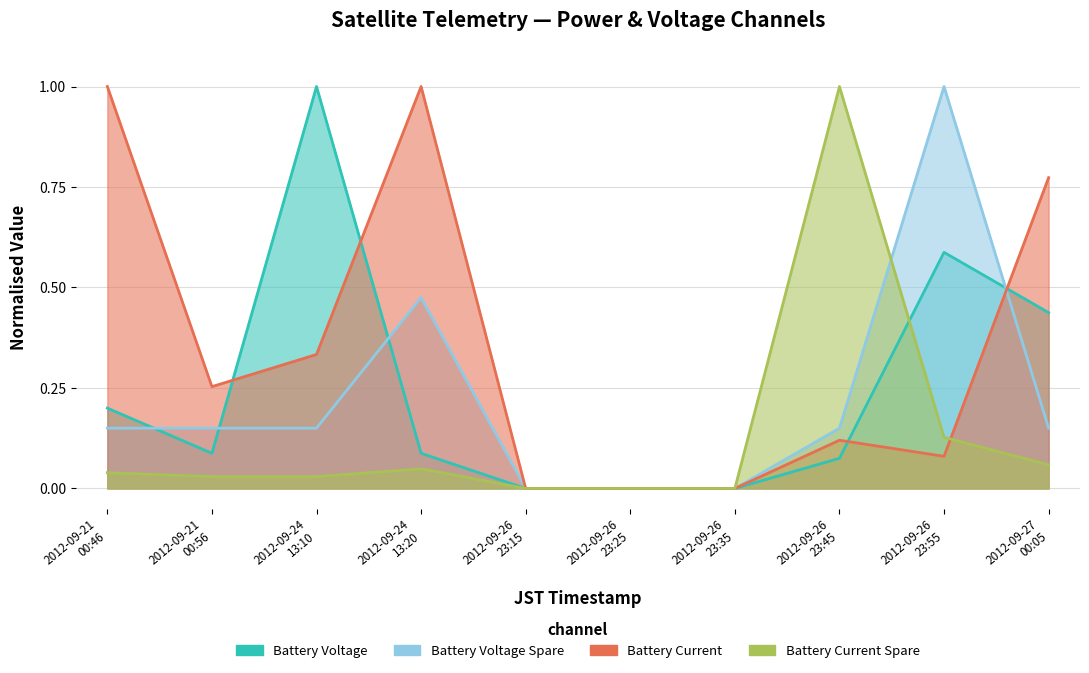

After their last crossing, which series has the higher values: Battery Current or Battery Voltage?

Battery Current